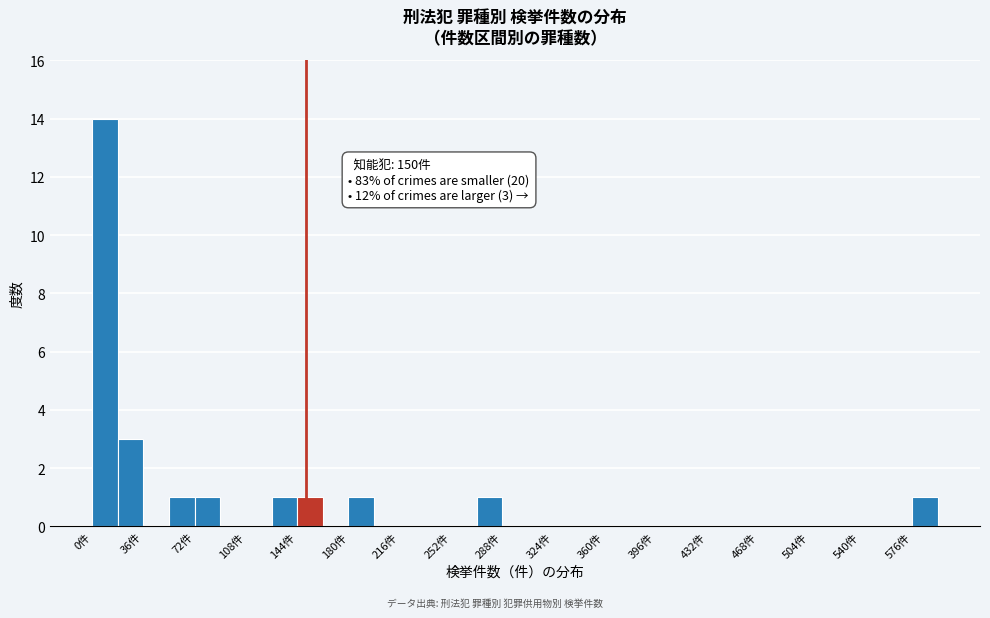

Read against the x-axis, roughly where is the centre of the tallest bar?

10